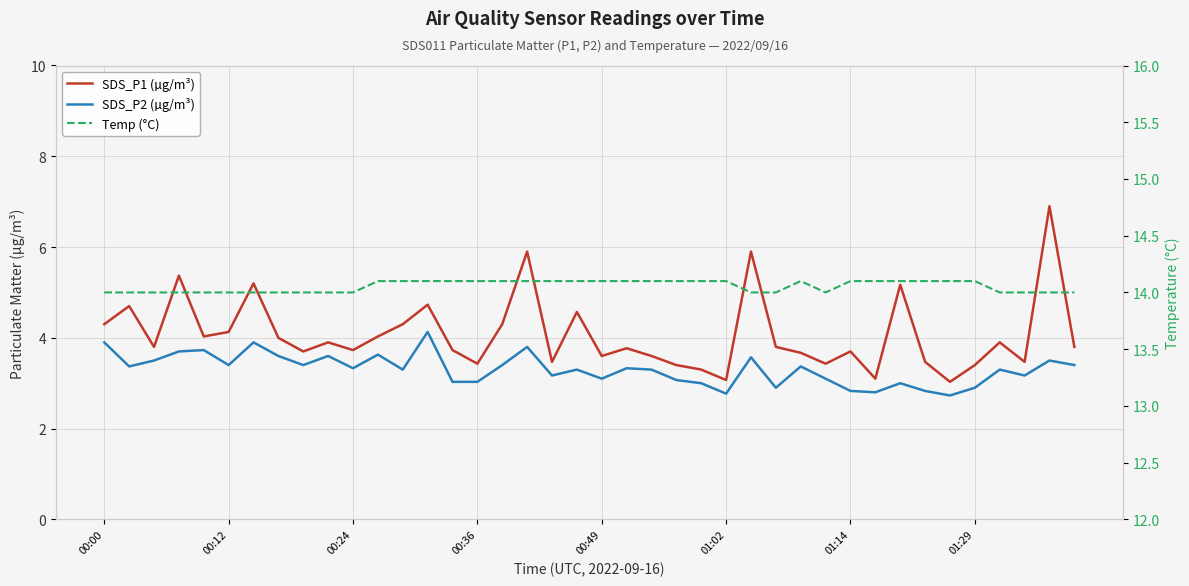

Which series has the widest spread of values?

SDS_P1 (µg/m³)